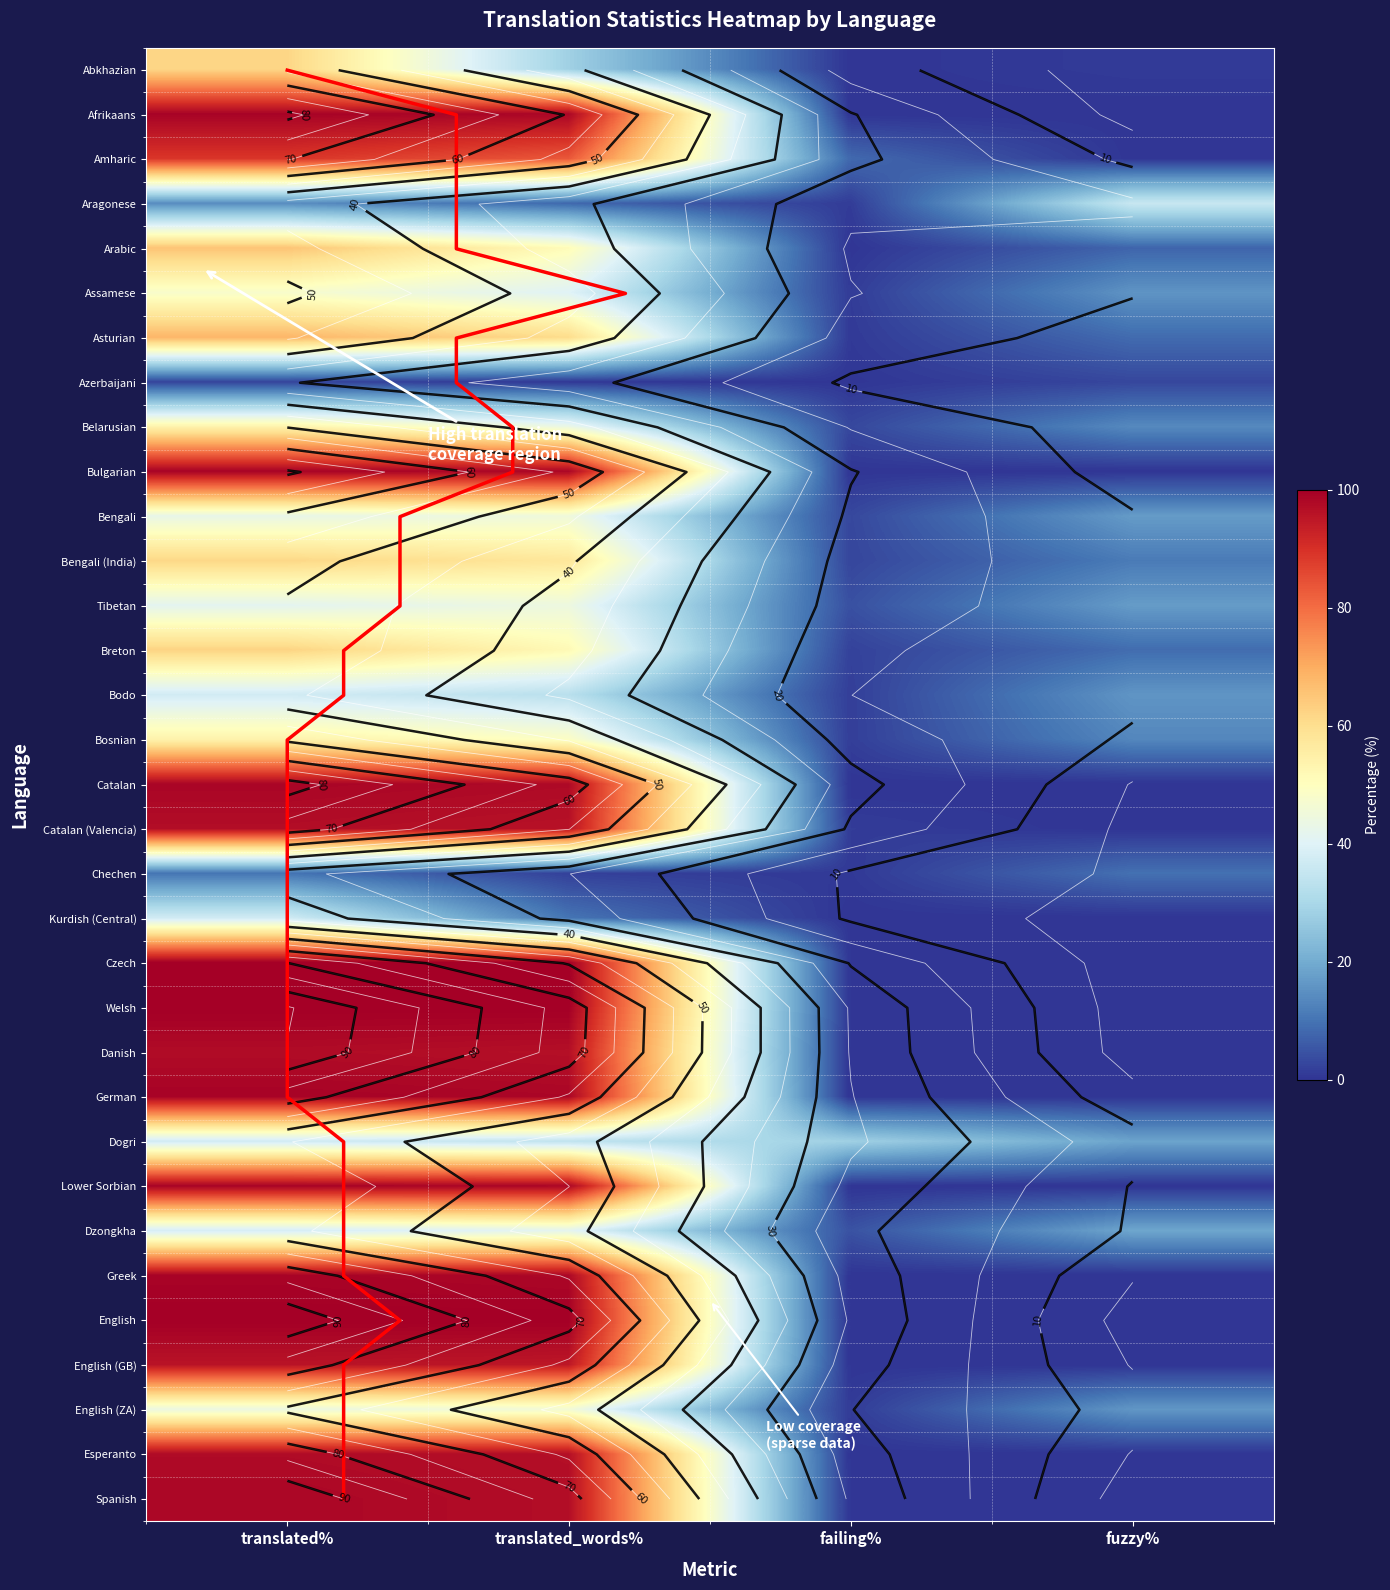

The value of Bengali at translated_words% is 26.1. True or false?

False